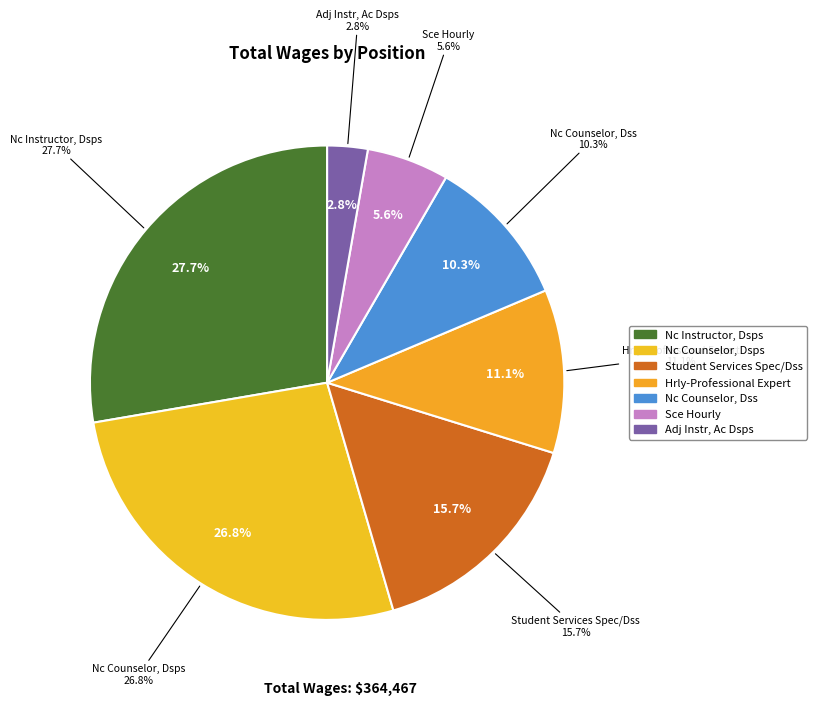

Is it true that Nc Counselor, Dss is 19% of the pie?

False